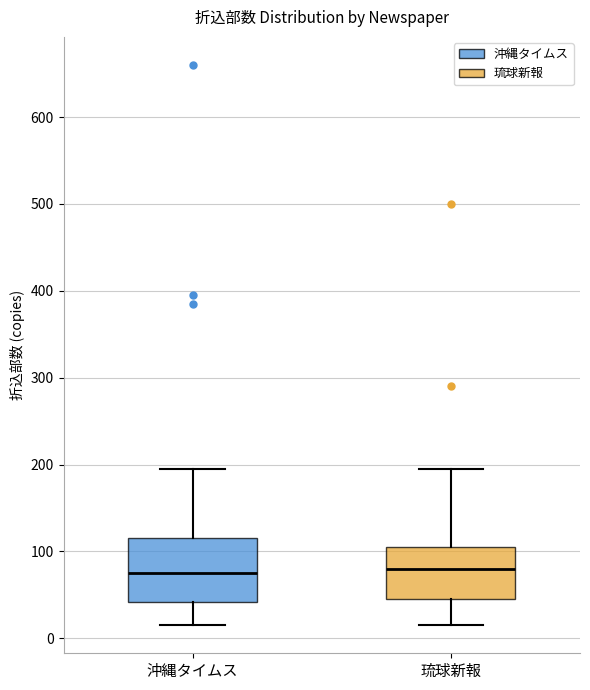

Comparing the boxes themselves (not the whiskers), which one is the tallest?

沖縄タイムス